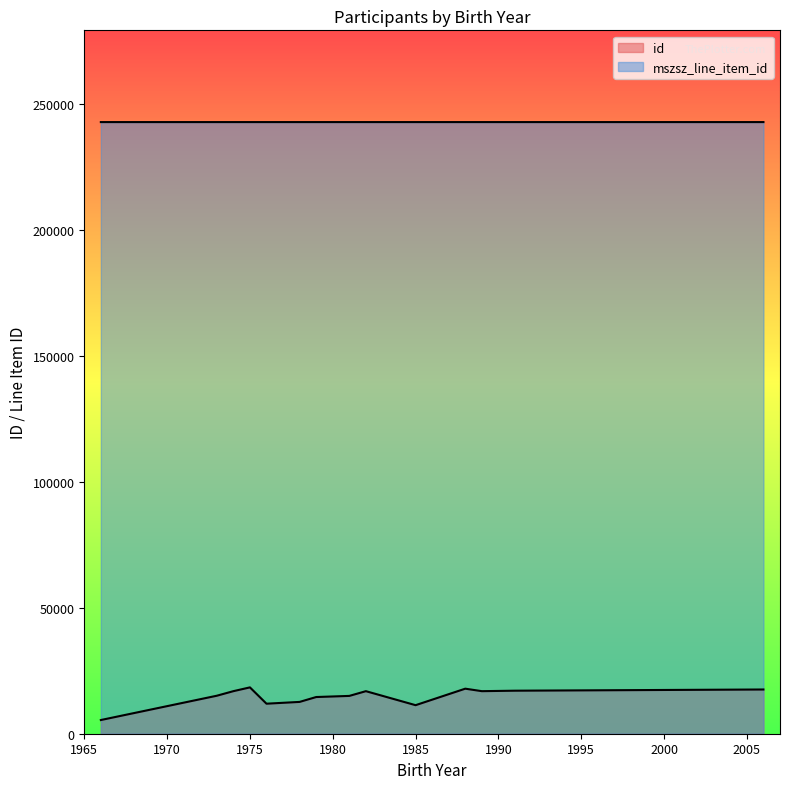

What is the maximum value for mszsz_line_item_id?

242781